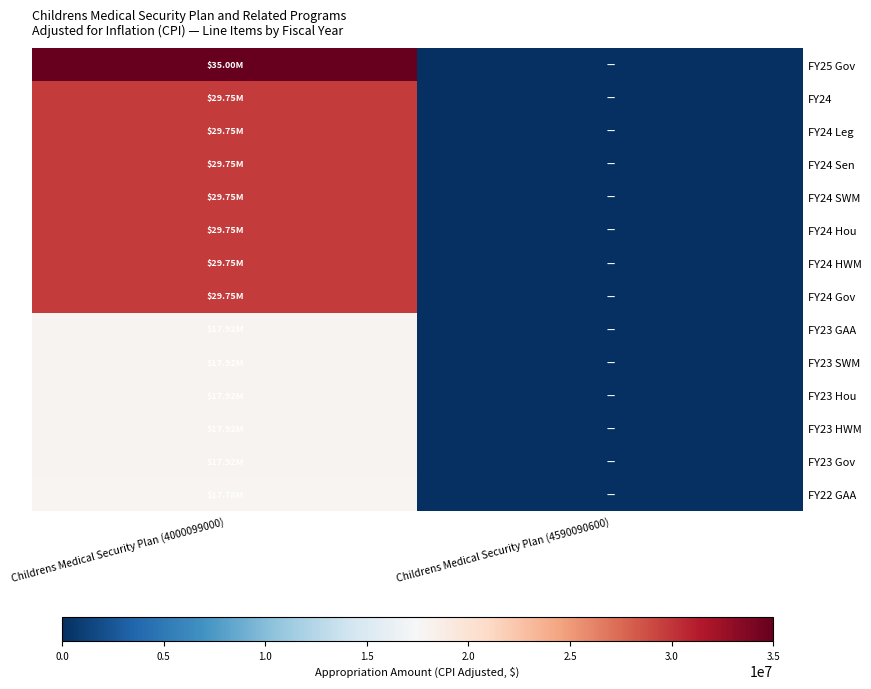

Reading left to right, transcribe all the data shown in this chart.

FY25 Gov: Childrens Medical Security Plan (4000099000)=35000000	Childrens Medical Security Plan (4590090600)=0
FY24: Childrens Medical Security Plan (4000099000)=29754053	Childrens Medical Security Plan (4590090600)=0
FY24 Leg: Childrens Medical Security Plan (4000099000)=29754053	Childrens Medical Security Plan (4590090600)=0
FY24 Sen: Childrens Medical Security Plan (4000099000)=29754053	Childrens Medical Security Plan (4590090600)=0
FY24 SWM: Childrens Medical Security Plan (4000099000)=29754053	Childrens Medical Security Plan (4590090600)=0
FY24 Hou: Childrens Medical Security Plan (4000099000)=29754053	Childrens Medical Security Plan (4590090600)=0
FY24 HWM: Childrens Medical Security Plan (4000099000)=29754053	Childrens Medical Security Plan (4590090600)=0
FY24 Gov: Childrens Medical Security Plan (4000099000)=29754053	Childrens Medical Security Plan (4590090600)=0
FY23 GAA: Childrens Medical Security Plan (4000099000)=17922222	Childrens Medical Security Plan (4590090600)=0
FY23 SWM: Childrens Medical Security Plan (4000099000)=17922222	Childrens Medical Security Plan (4590090600)=0
FY23 Hou: Childrens Medical Security Plan (4000099000)=17922222	Childrens Medical Security Plan (4590090600)=0
FY23 HWM: Childrens Medical Security Plan (4000099000)=17922222	Childrens Medical Security Plan (4590090600)=0
FY23 Gov: Childrens Medical Security Plan (4000099000)=17922222	Childrens Medical Security Plan (4590090600)=0
FY22 GAA: Childrens Medical Security Plan (4000099000)=17781388	Childrens Medical Security Plan (4590090600)=0